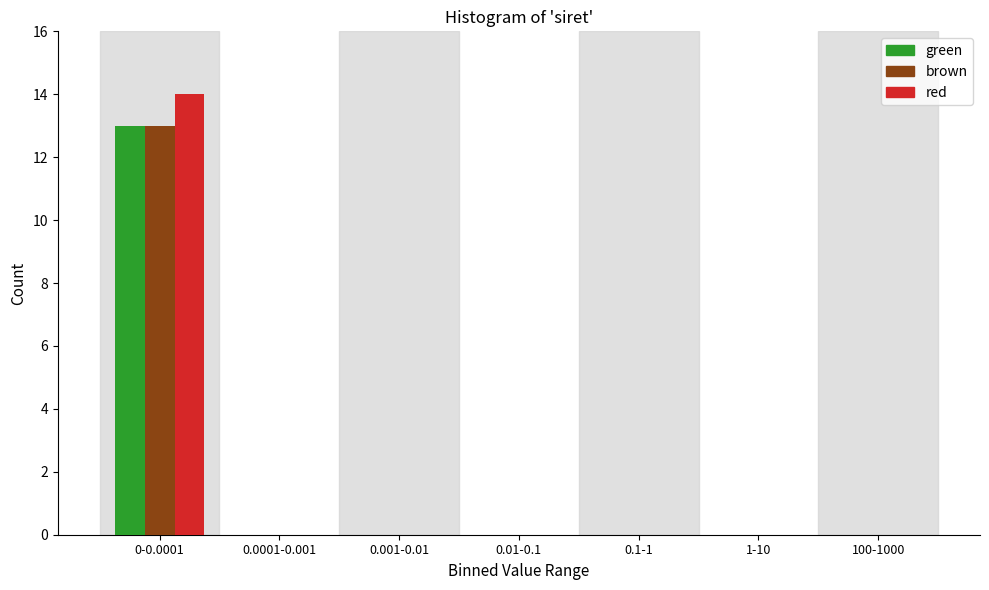

Reading left to right, what are all the values shown in this chart?

green: 0-0.0001=13	0.0001-0.001=0	0.001-0.01=0	0.01-0.1=0	0.1-1=0	1-10=0	100-1000=0
brown: 0-0.0001=13	0.0001-0.001=0	0.001-0.01=0	0.01-0.1=0	0.1-1=0	1-10=0	100-1000=0
red: 0-0.0001=14	0.0001-0.001=0	0.001-0.01=0	0.01-0.1=0	0.1-1=0	1-10=0	100-1000=0